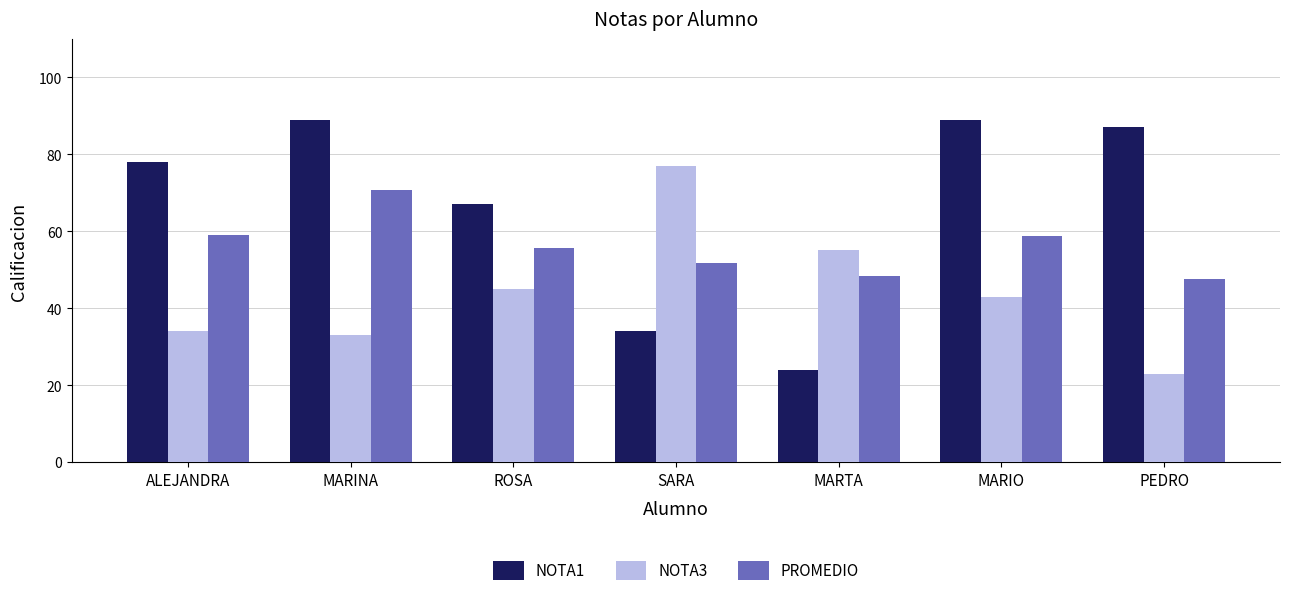

At which label does NOTA3 reach its peak?

SARA